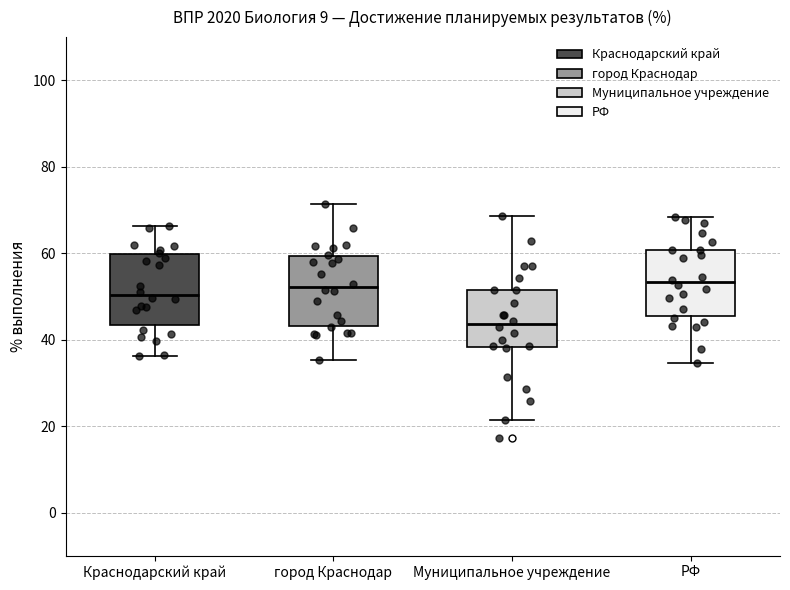

Reading left to right, read every box against the y-axis: the position of its median line, the range the box covers, and the ends of its whiskers. The values are not printed on the chart, so give them approximately, as read against the axis.

Краснодарский край: median 50, box 44 to 60, whiskers 36 to 66
город Краснодар: median 52, box 44 to 60, whiskers 36 to 72
Муниципальное учреждение: median 44, box 38 to 52, whiskers 22 to 68
РФ: median 54, box 46 to 60, whiskers 34 to 68